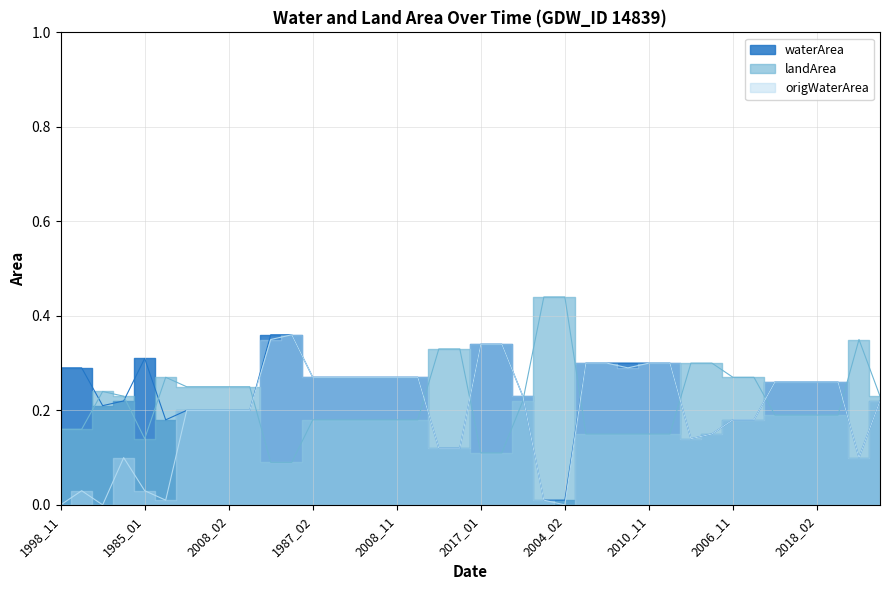

What is the minimum value for landArea?

0.1